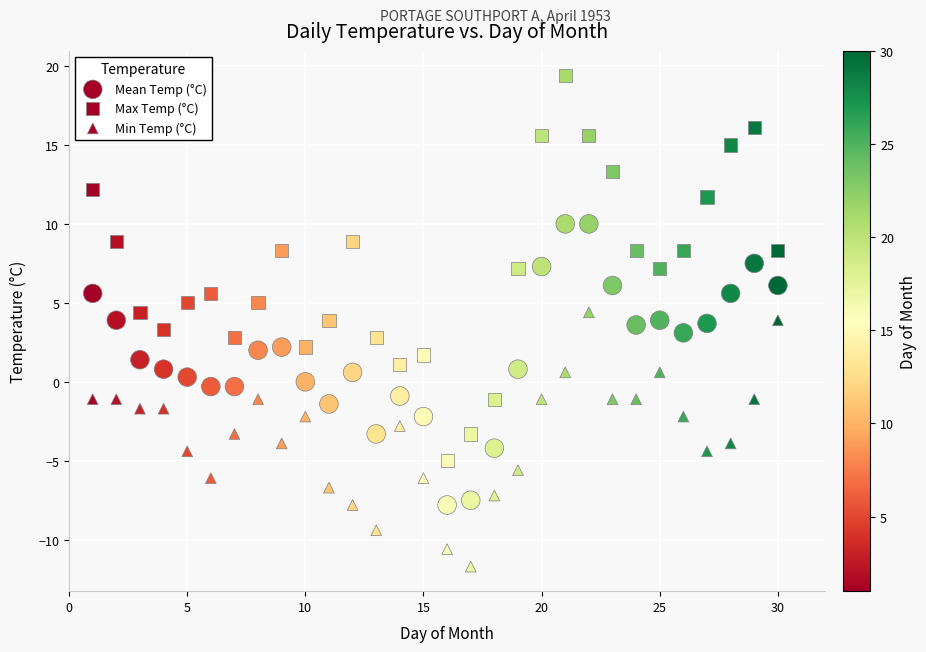

How many points are shown in the scatter plot?

90